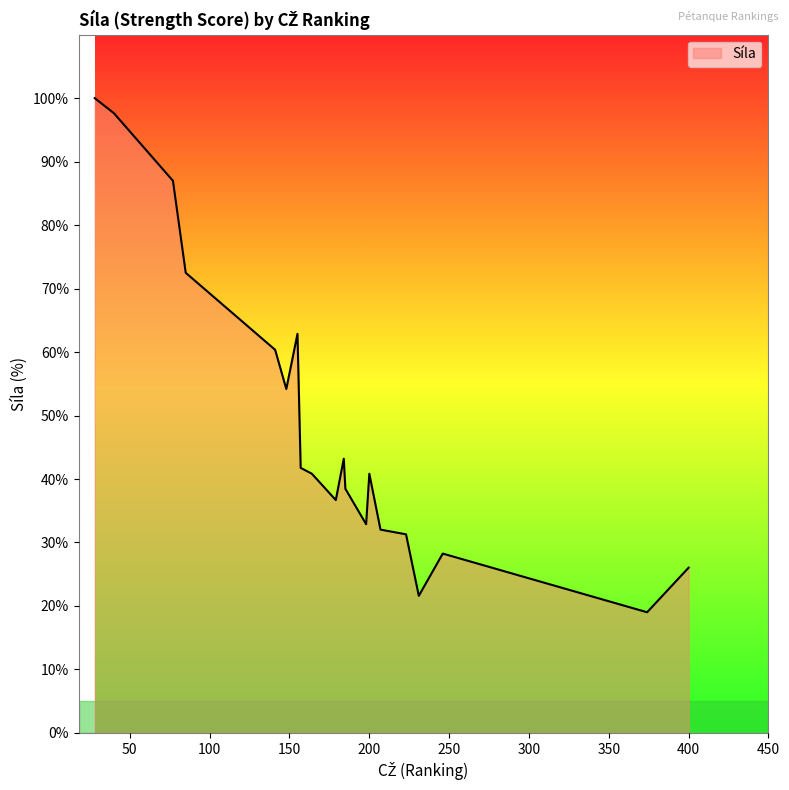

What is the minimum value shown in the chart?

19.0